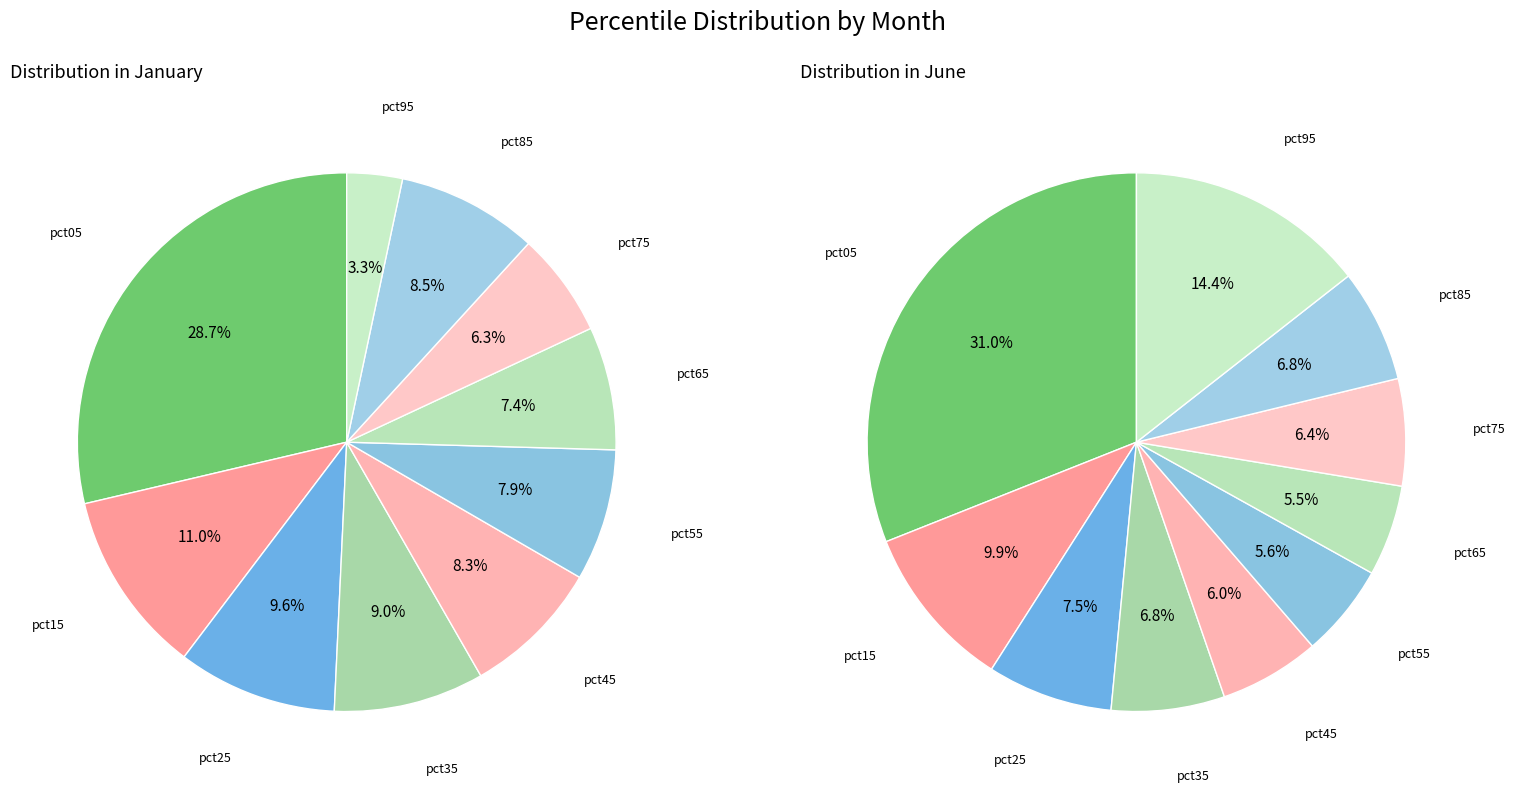

Rank the categories by Jan value from highest to lowest.

pct05, pct15, pct25, pct35, pct85, pct45, pct55, pct65, pct75, pct95